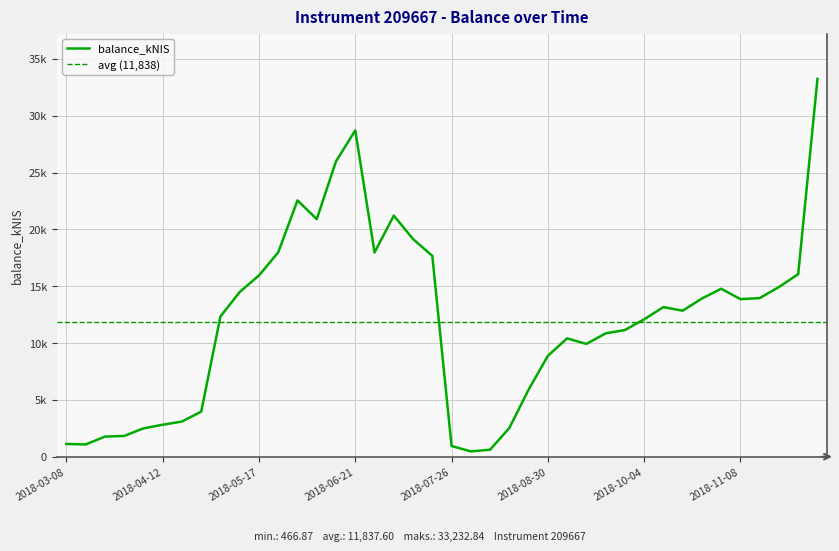

What is the label of the 3rd point from the left?

2018-03-22